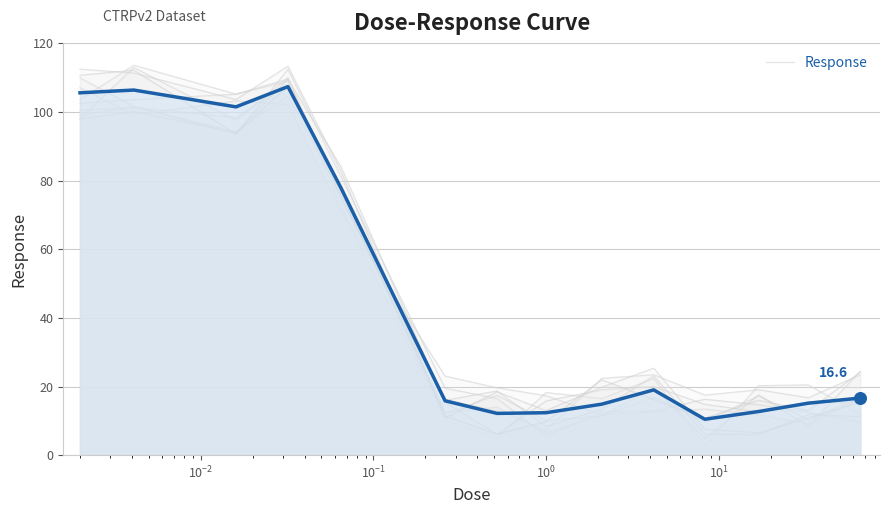

What is the ratio of the value at $\mathdefault{10^{-1}}$ to the value at $\mathdefault{10^{1}}$?

6.8